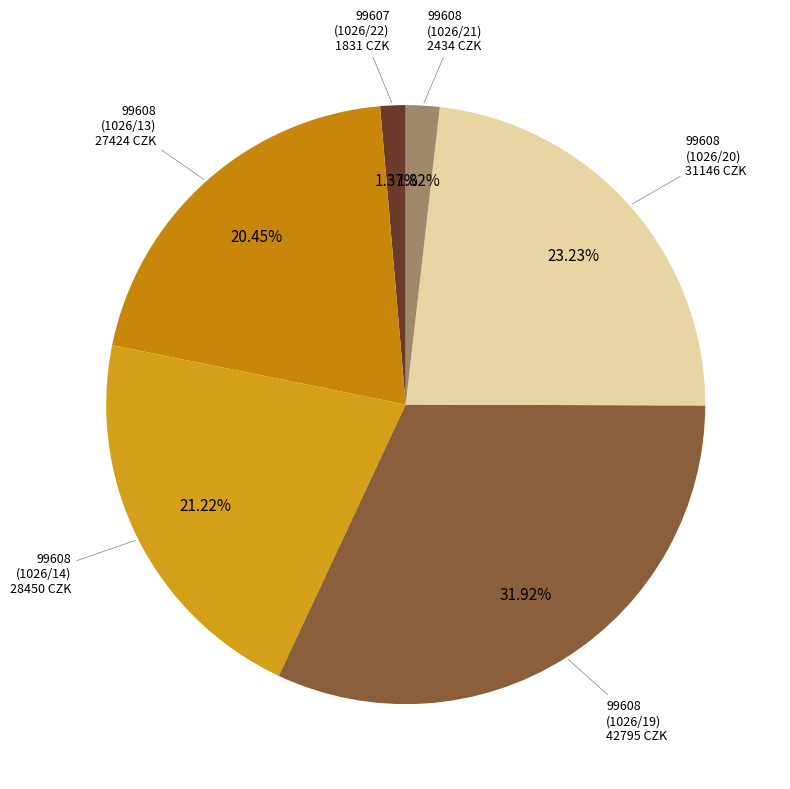

What is the largest slice in the pie chart?

99608 (1026/19)